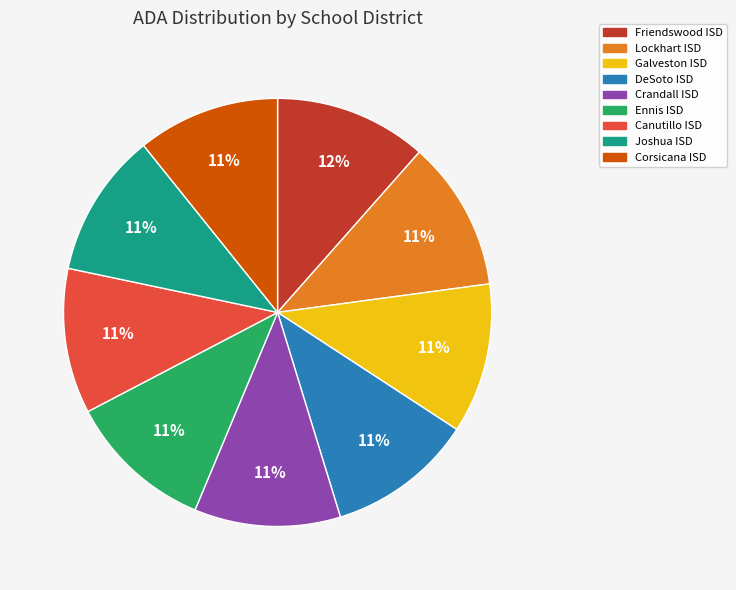

Is there a majority slice in this chart?

No